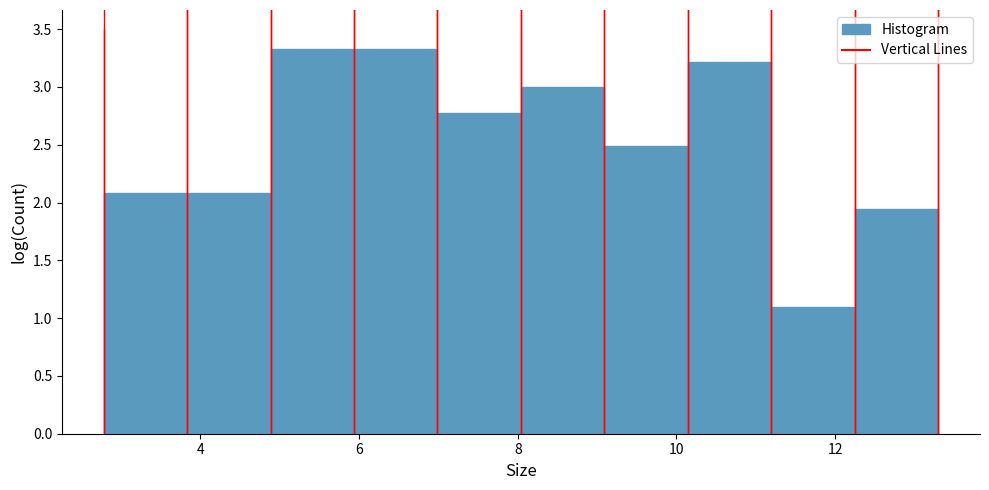

Reading left to right, list every bar in this chart as the range it spans on the x-axis followed by its height. Neither the bar edges nor the heights are printed on the chart, so give them approximately, as read against the axes.

2.8 to 3.8: 2.10
3.8 to 4.8: 2.10
4.8 to 6.0: 3.35
6.0 to 7.0: 3.35
7.0 to 8.0: 2.75
8.0 to 9.0: 3.00
9.0 to 10.2: 2.50
10.2 to 11.2: 3.20
11.2 to 12.2: 1.10
12.2 to 13.4: 1.95